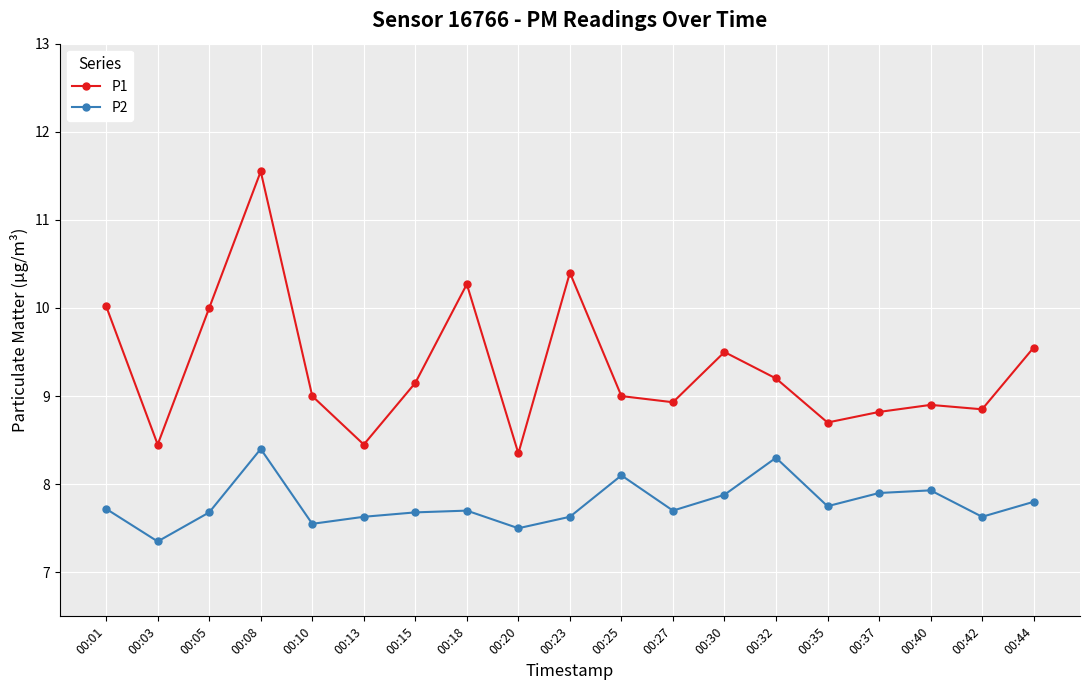

Is this an area chart (filled region under the line)?

No